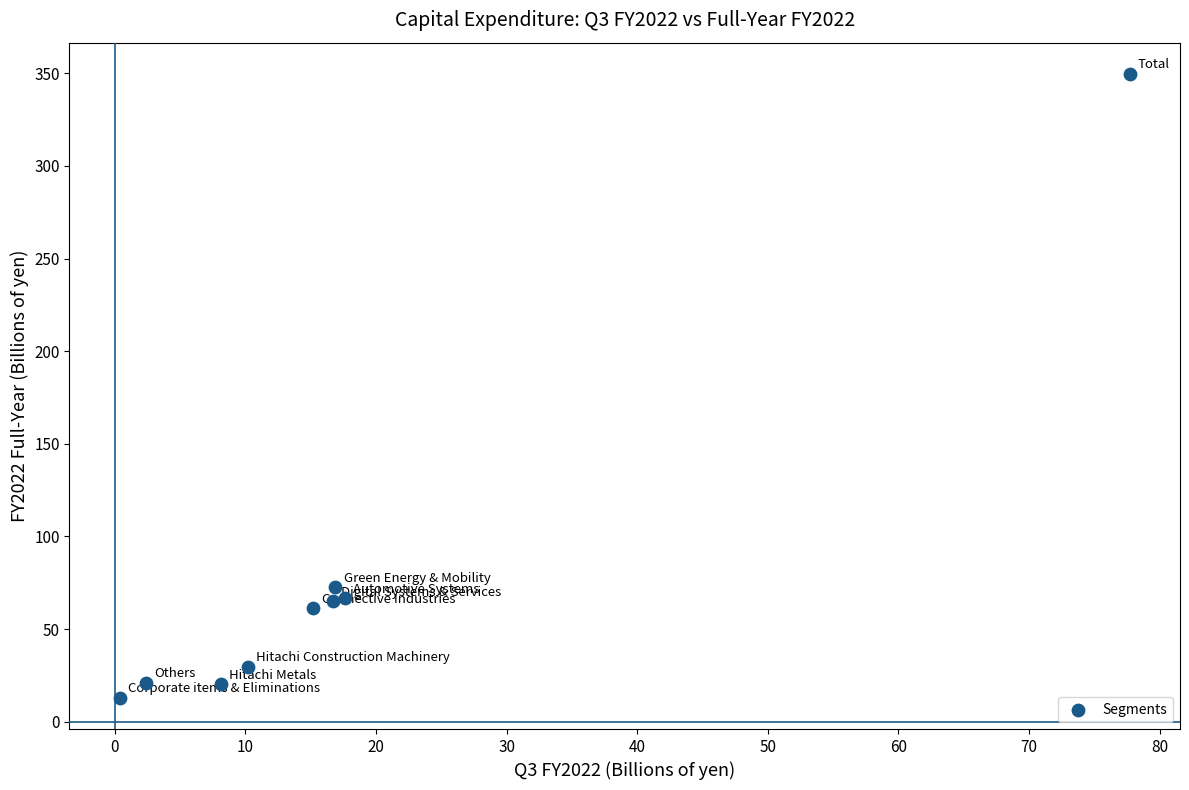

What is the range of X values (max minus min)?

77.3